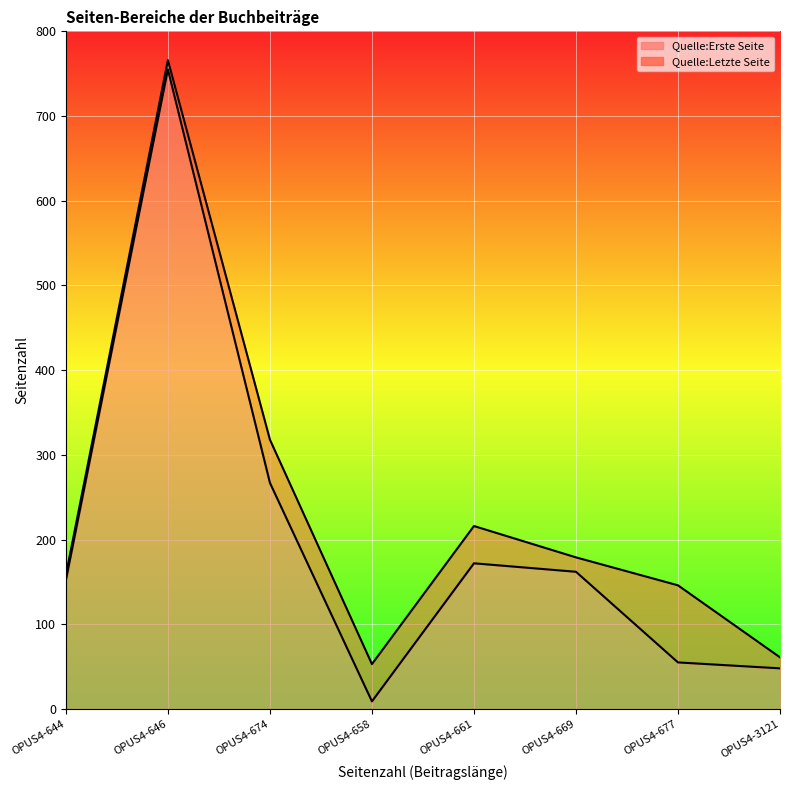

What is the difference between the Quelle:Letzte Seite values at OPUS4-674 and OPUS4-677?

172